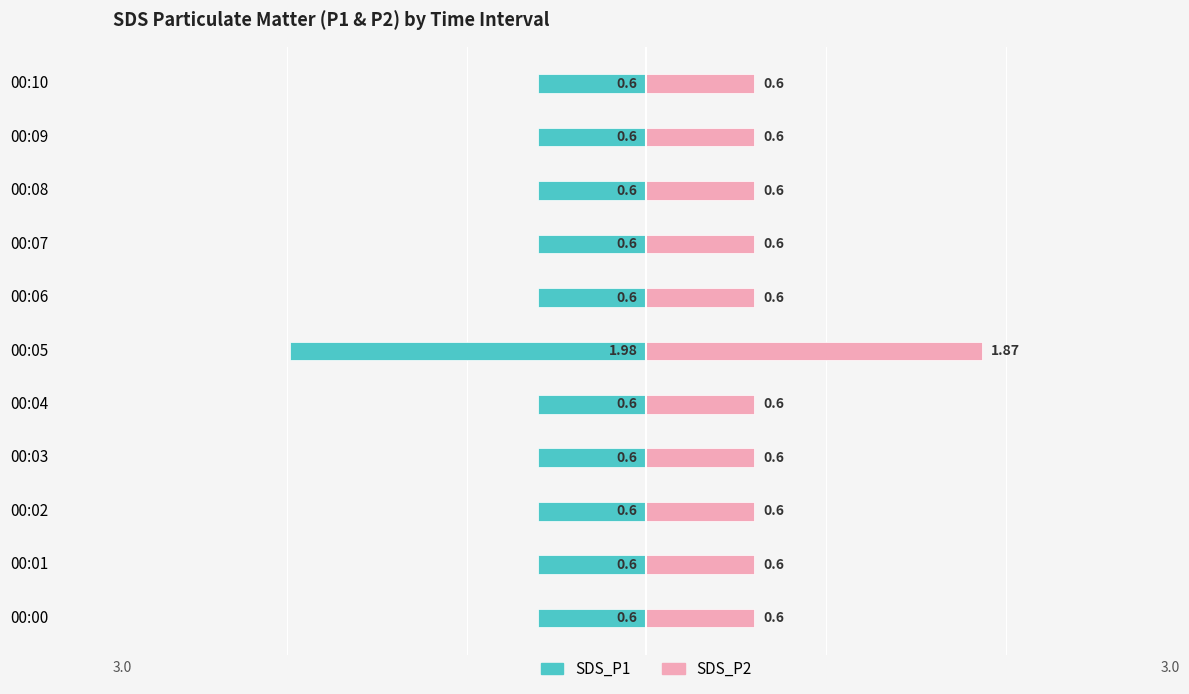

Is it true that SDS_P2 equals 0.6 at 10?

True